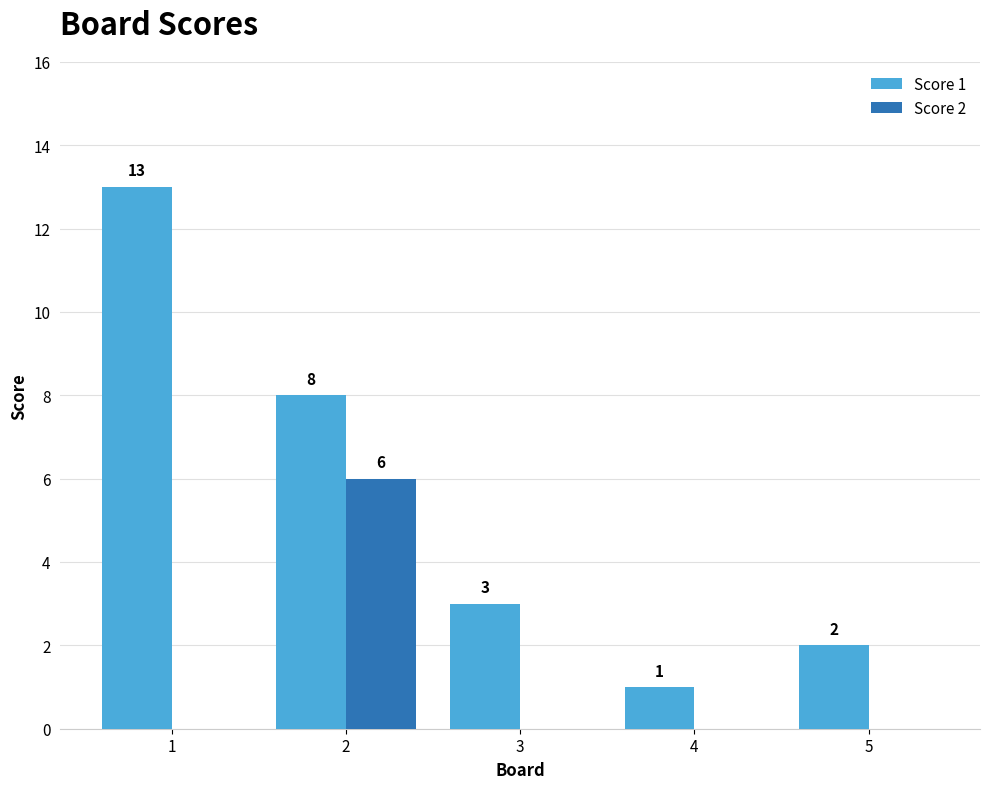

Is the value of Score 2 at 4 greater than the value of Score 1 at 3?

No